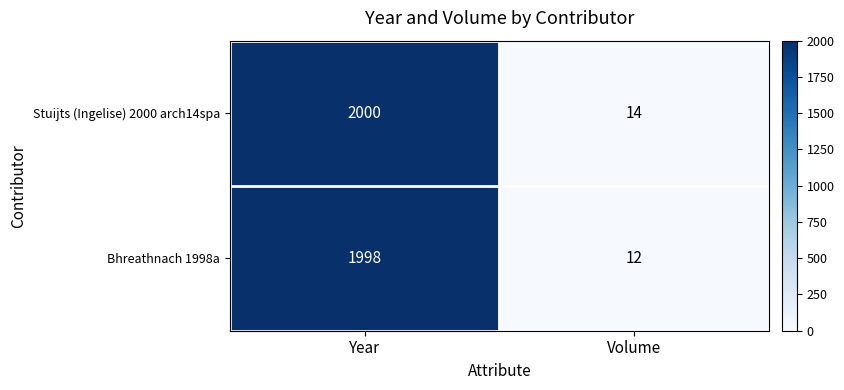

What is the difference between the Stuijts (Ingelise) 2000 arch14spa values at Volume and Year?

1986